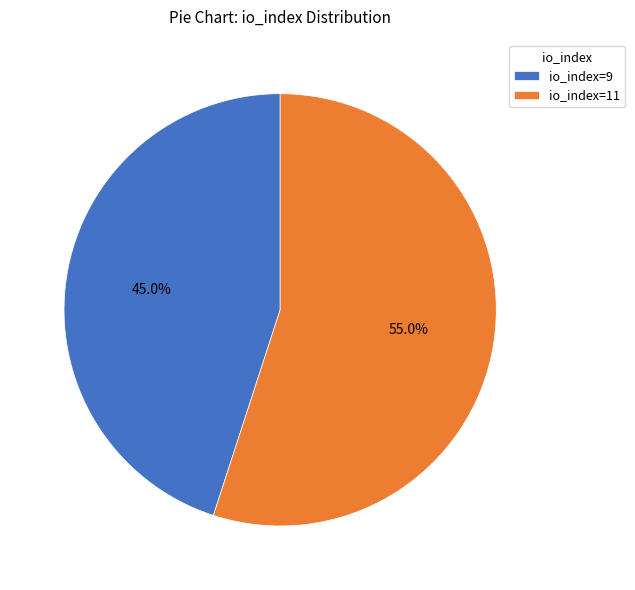

Between io_index=9 and io_index=11, which is larger?

io_index=11